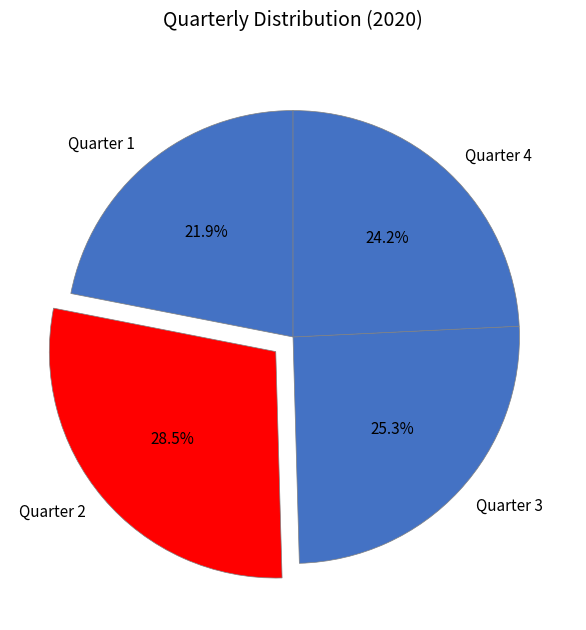

To the nearest percent, what percentage of the pie is Quarter 3?

25%